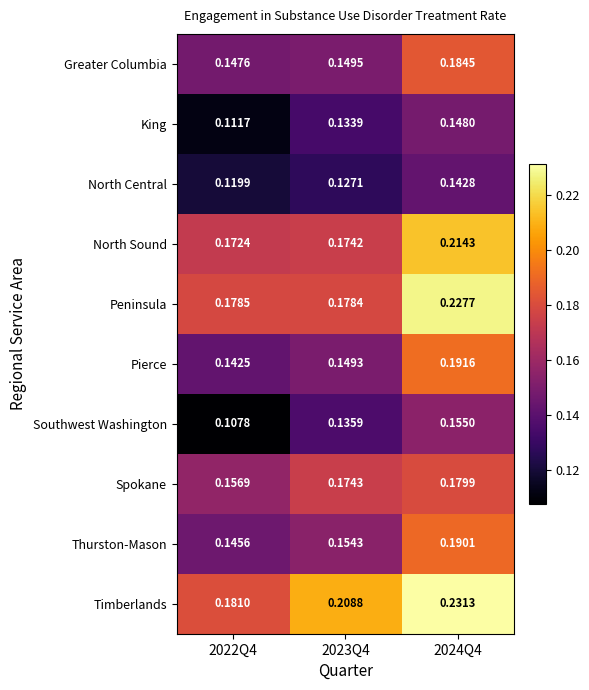

Rank the series at 2024Q4 from lowest to highest value.

North Central, King, Southwest Washington, Spokane, Greater Columbia, Thurston-Mason, Pierce, North Sound, Peninsula, Timberlands